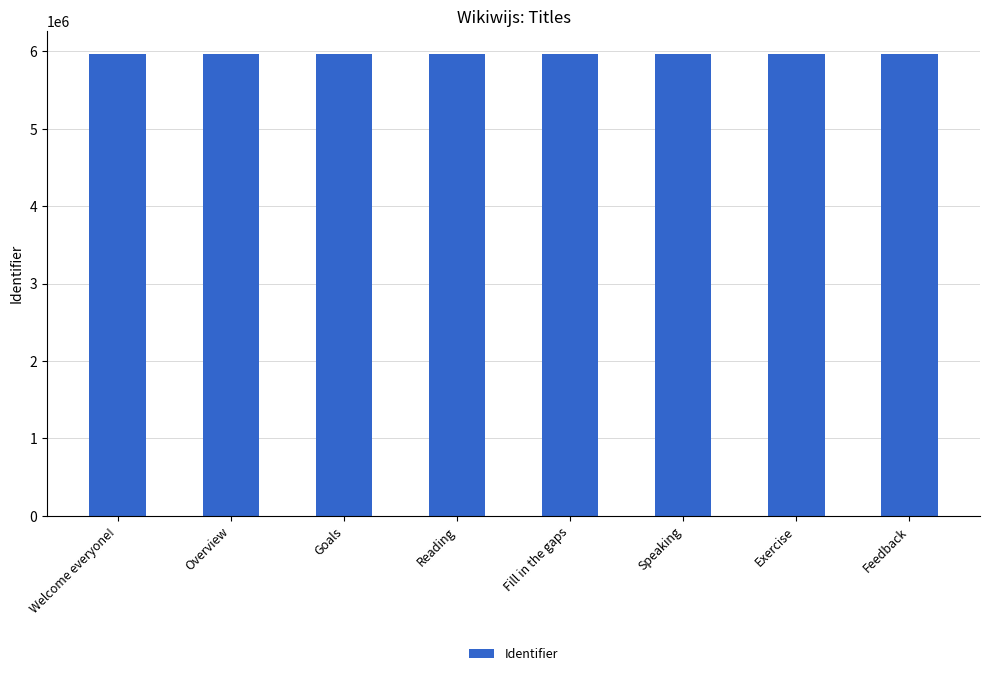

What is the approximate value at Exercise?

5967444